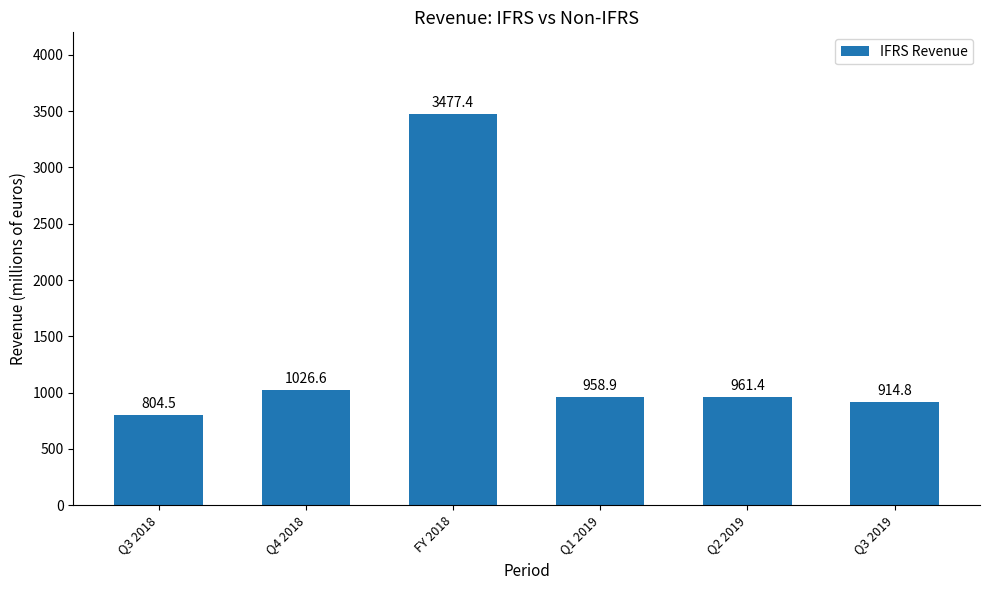

Rank the categories by value from highest to lowest.

FY 2018, Q4 2018, Q2 2019, Q1 2019, Q3 2019, Q3 2018